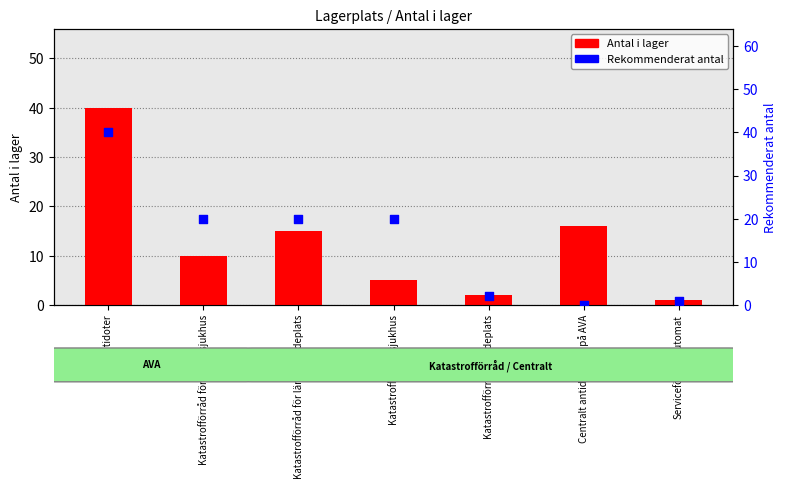

At how many categories does at least one series exceed 24?

1